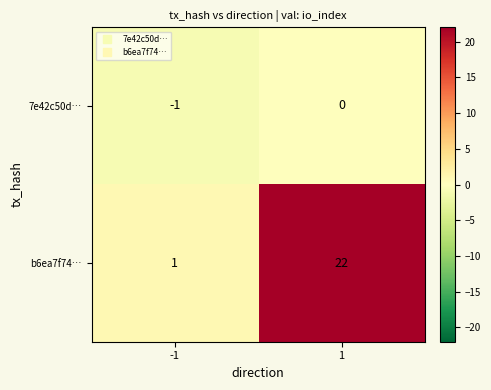

True or false: b6ea7f74… has a value of 1 at -1.

True